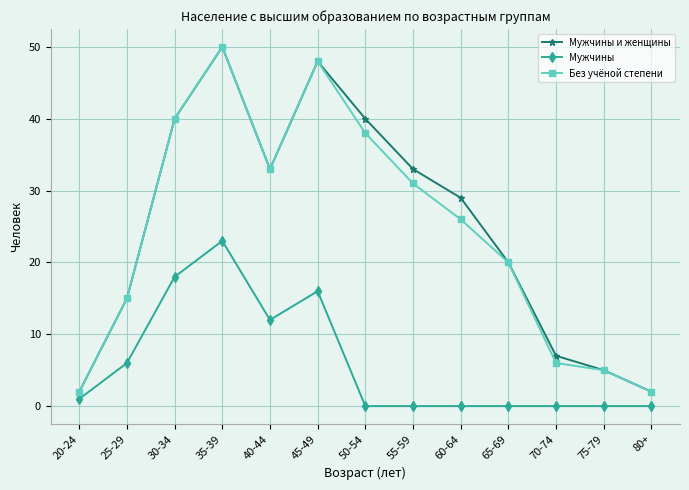

Is this an area chart (filled region under the line)?

No